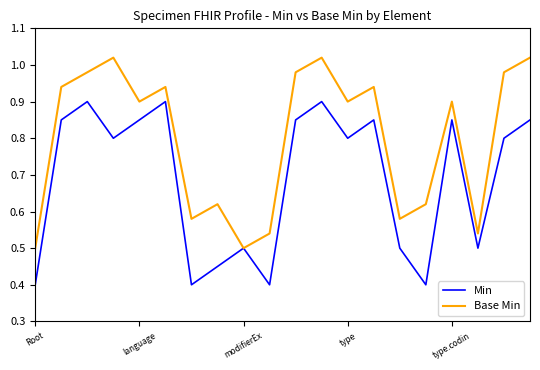

Which series has the largest total across all categories?

Base Min